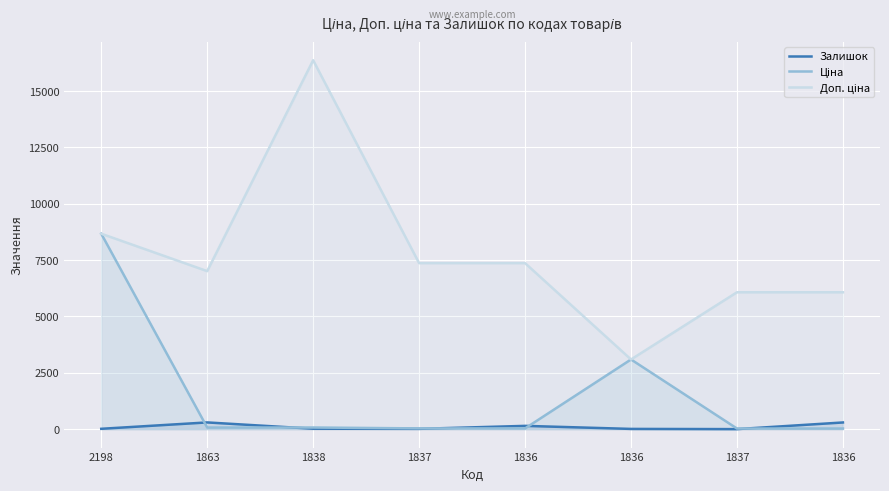

Reading left to right, list all the values displayed in this chart.

Залишок: 2198=15.0	1863=298.0	1838=19.0	1837=13.0	1836=145.0	1836=10.0	1837=1.0	1836=296.0
Ціна: 2198=8669.7	1863=70.1	1838=72.7	1837=32.7	1836=32.7	1836=3091.2	1837=27.0	1836=27.0
Доп. ціна: 2198=8669.7	1863=7010.0	1838=16366.5	1837=7365.0	1836=7365.0	1836=3091.0	1837=6072.0	1836=6072.0